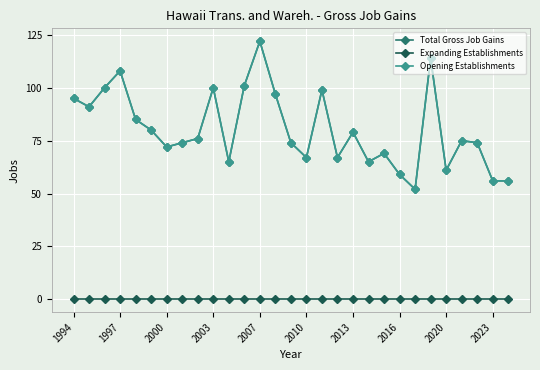

What is the maximum value shown in the chart?

122